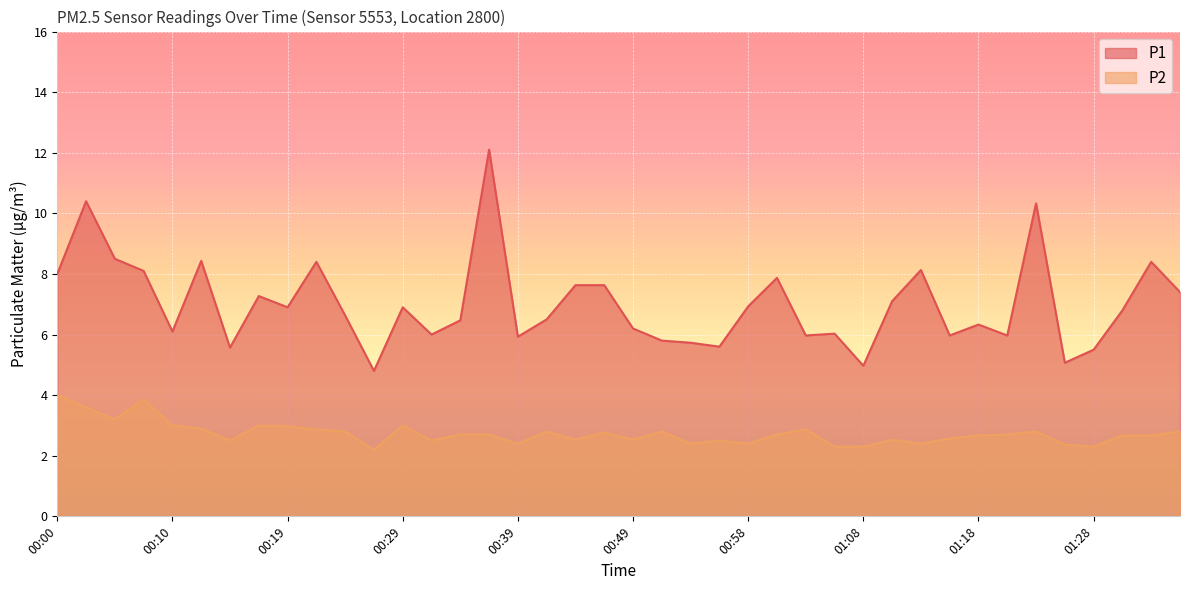

Is it true that P2 equals 2.5 at 00:56?

True